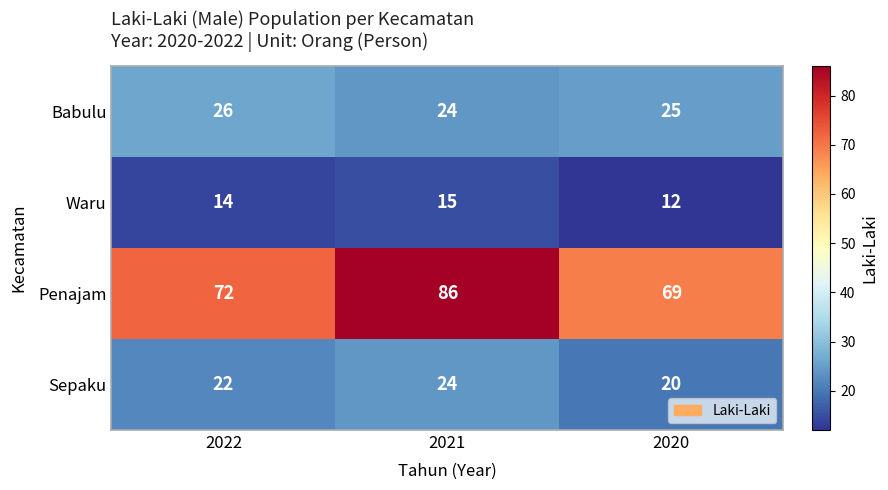

Rank the series by their maximum value, from lowest to highest.

Waru, Sepaku, Babulu, Penajam